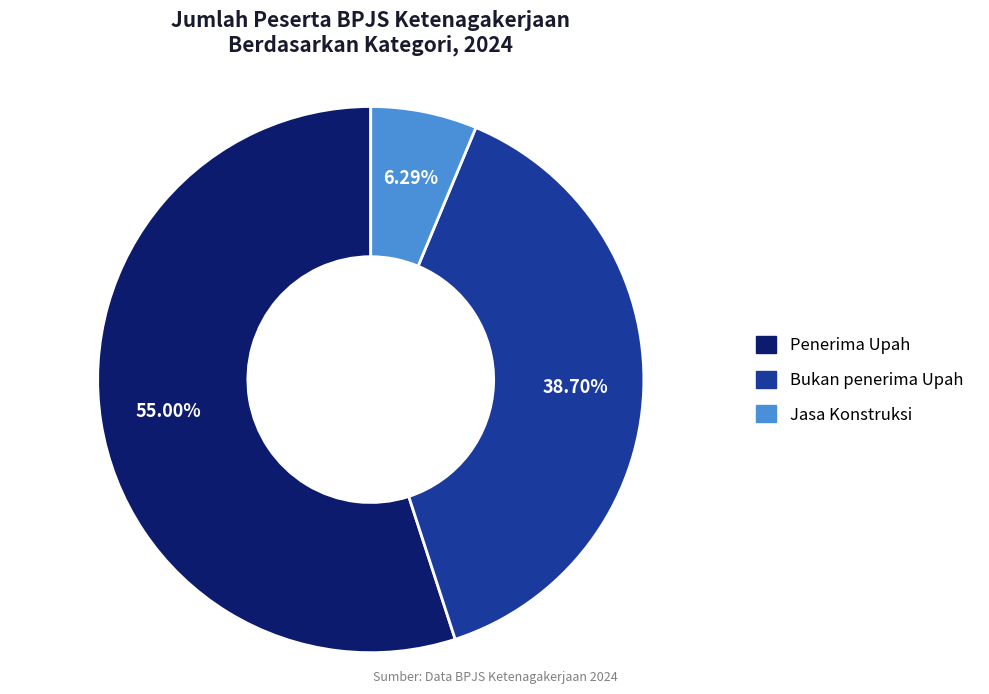

What percentage is the Jasa Konstruksi slice, to the nearest percent?

6%